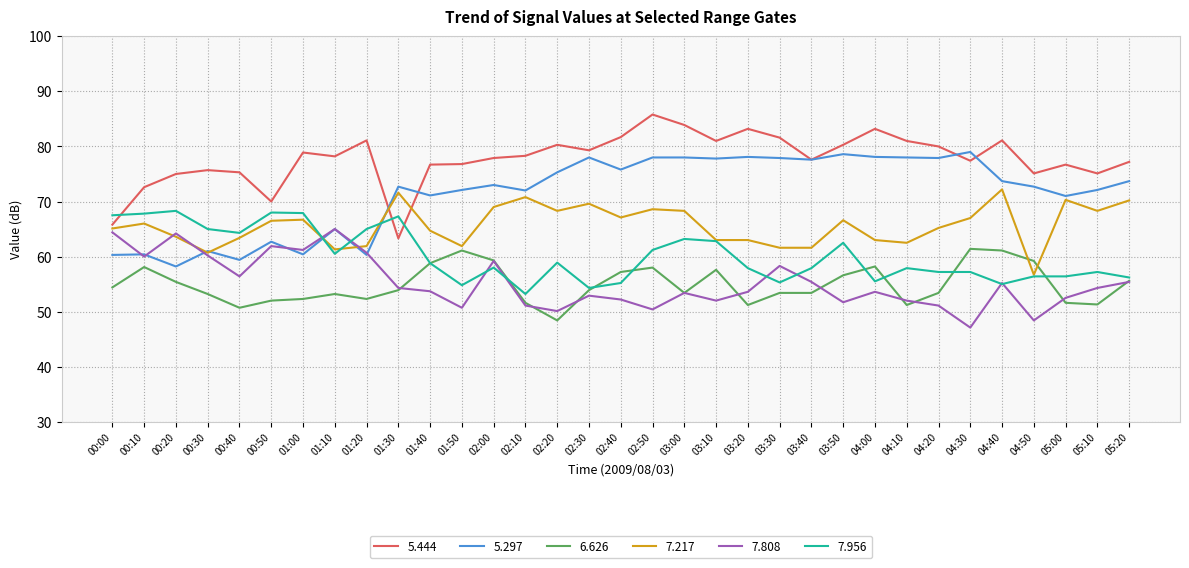

After their last crossing, which series has the higher values: 7.217 or 7.956?

7.217